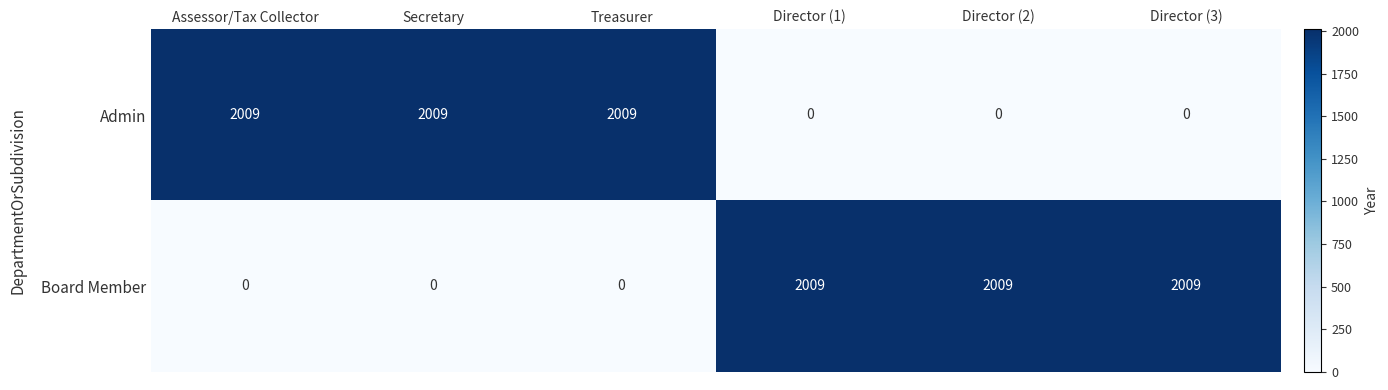

At how many categories does at least one series exceed 0?

6